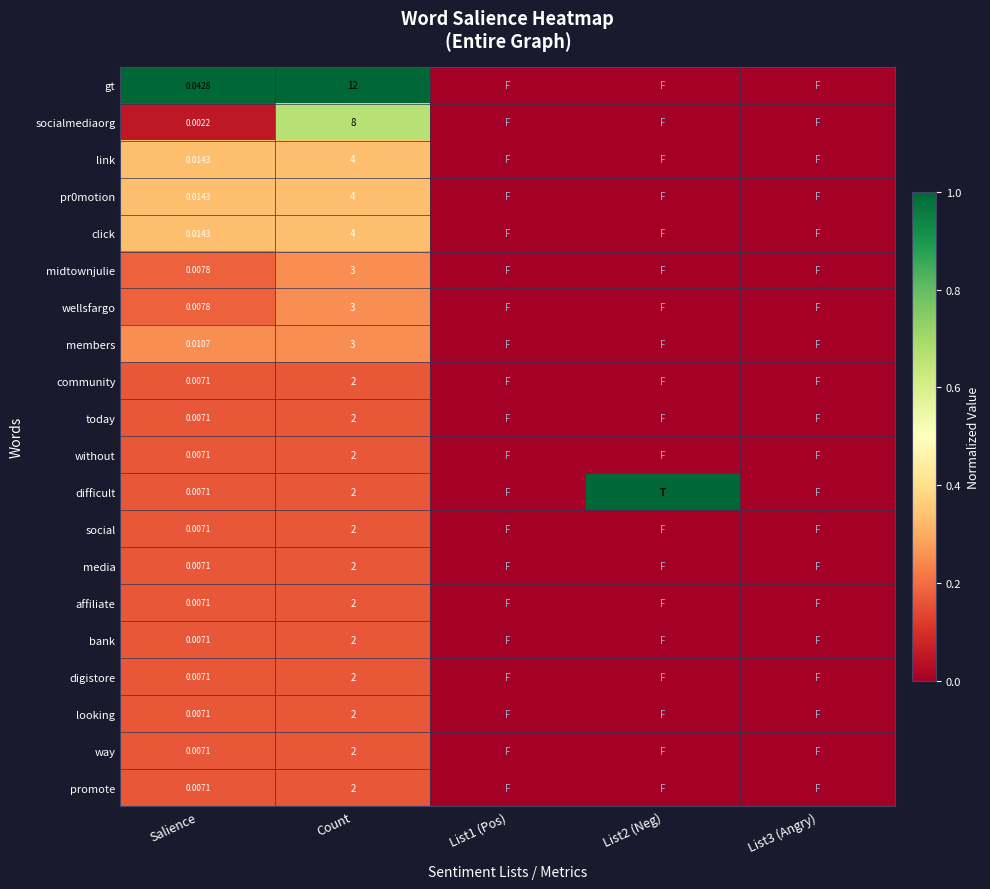

Which series changed the most between Salience and Count?

gt